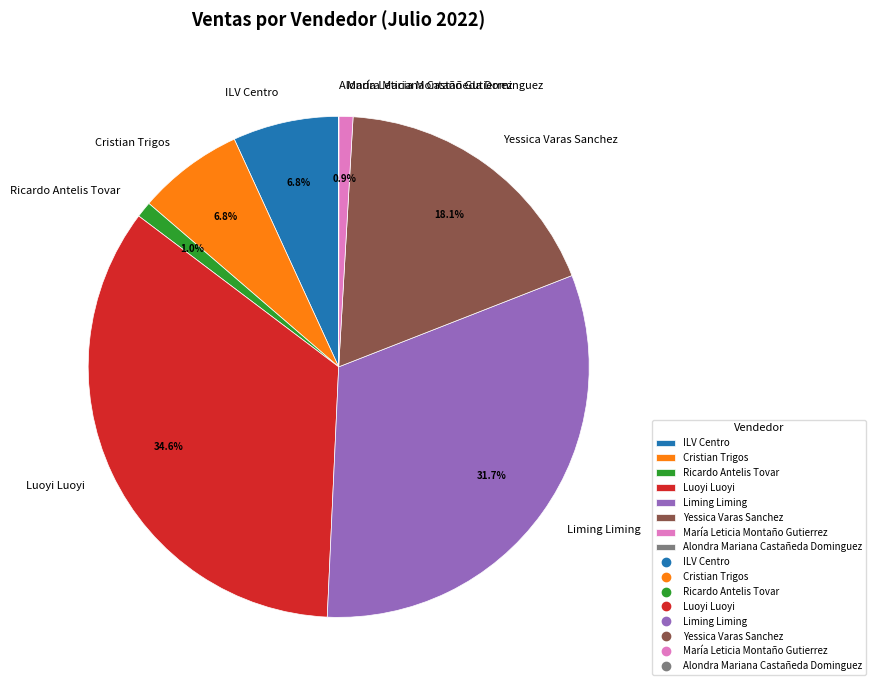

How much of the chart is everything except ILV Centro?

93.2%